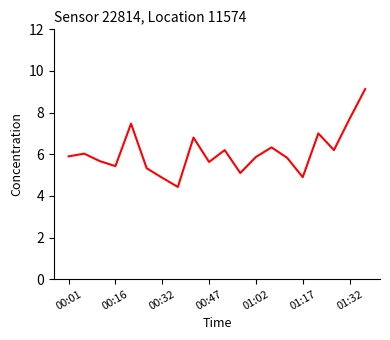

True or false: the data has more than 0 interior local peaks.

True